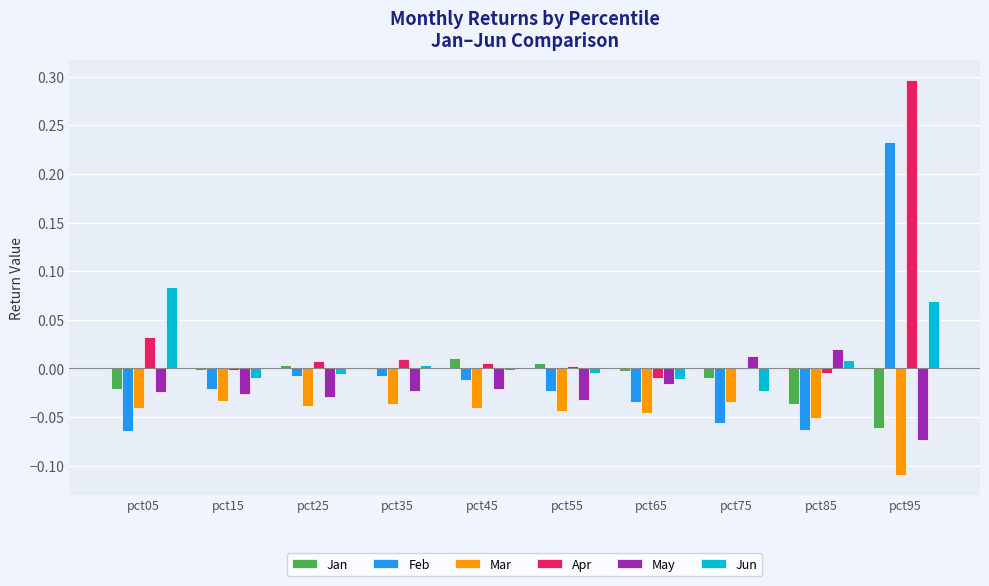

At which category is the sum across all series the highest?

pct95